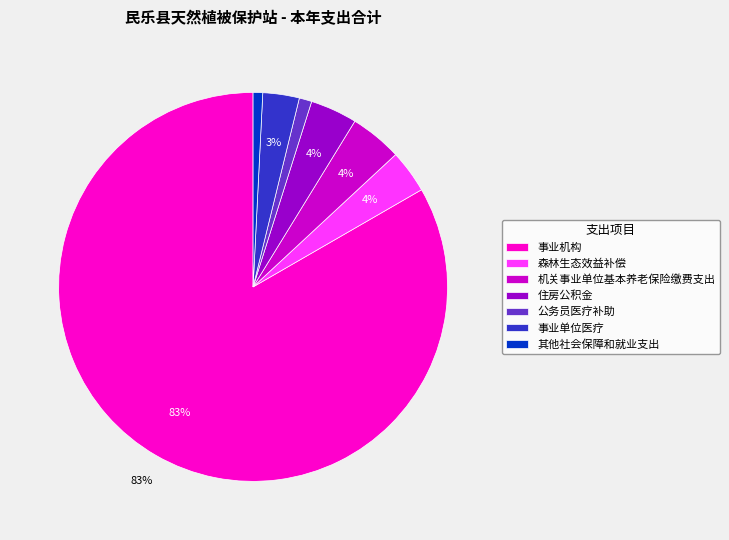

Which slice is the largest?

事业机构